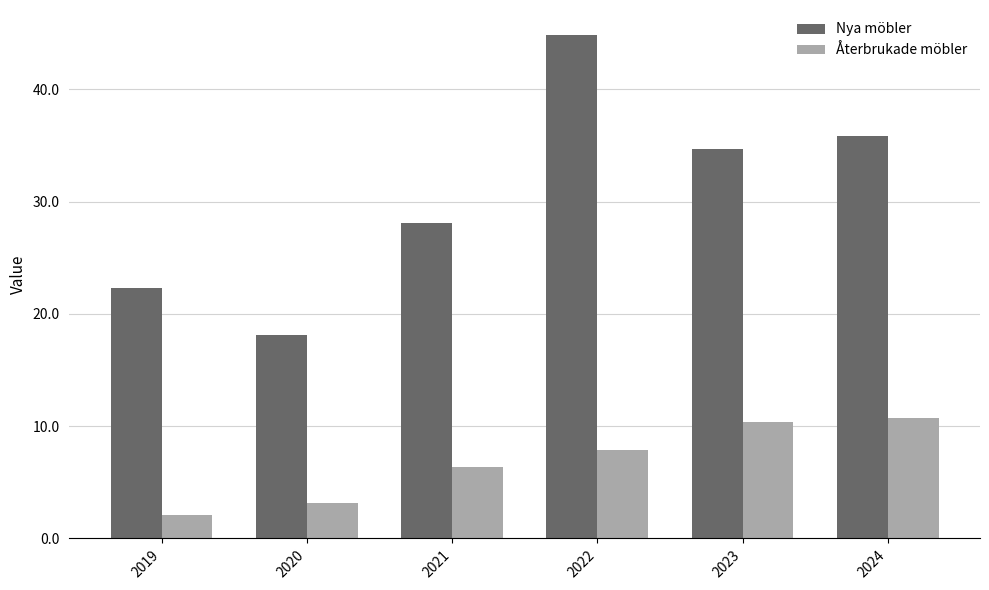

List the series in order of their peak value, highest first.

Nya möbler, Återbrukade möbler